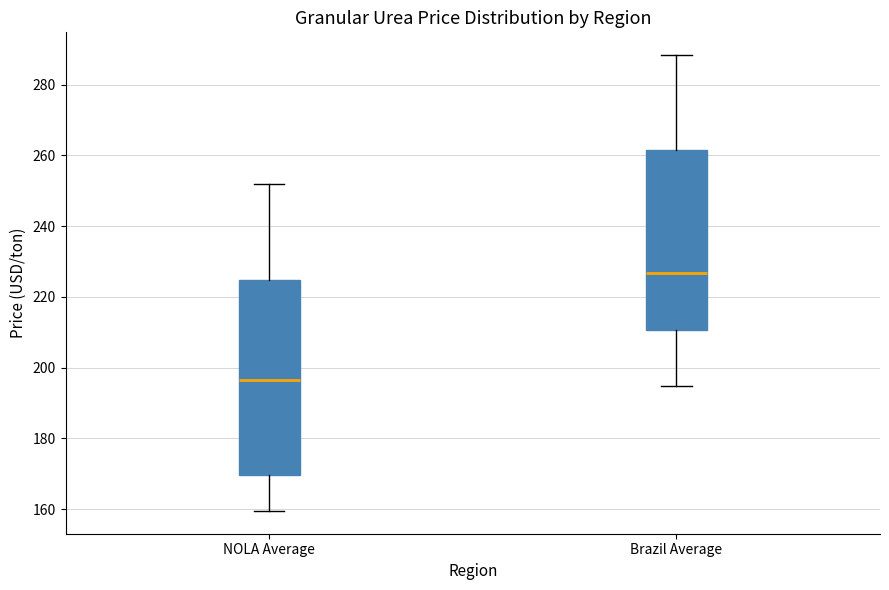

Which box's median line is the highest?

Brazil Average